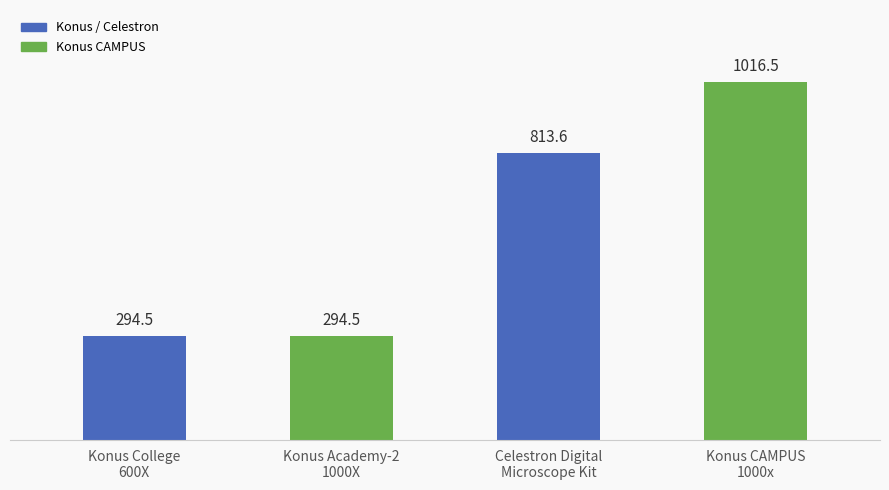

At which label does the data first exceed 813?

Celestron Digital
Microscope Kit